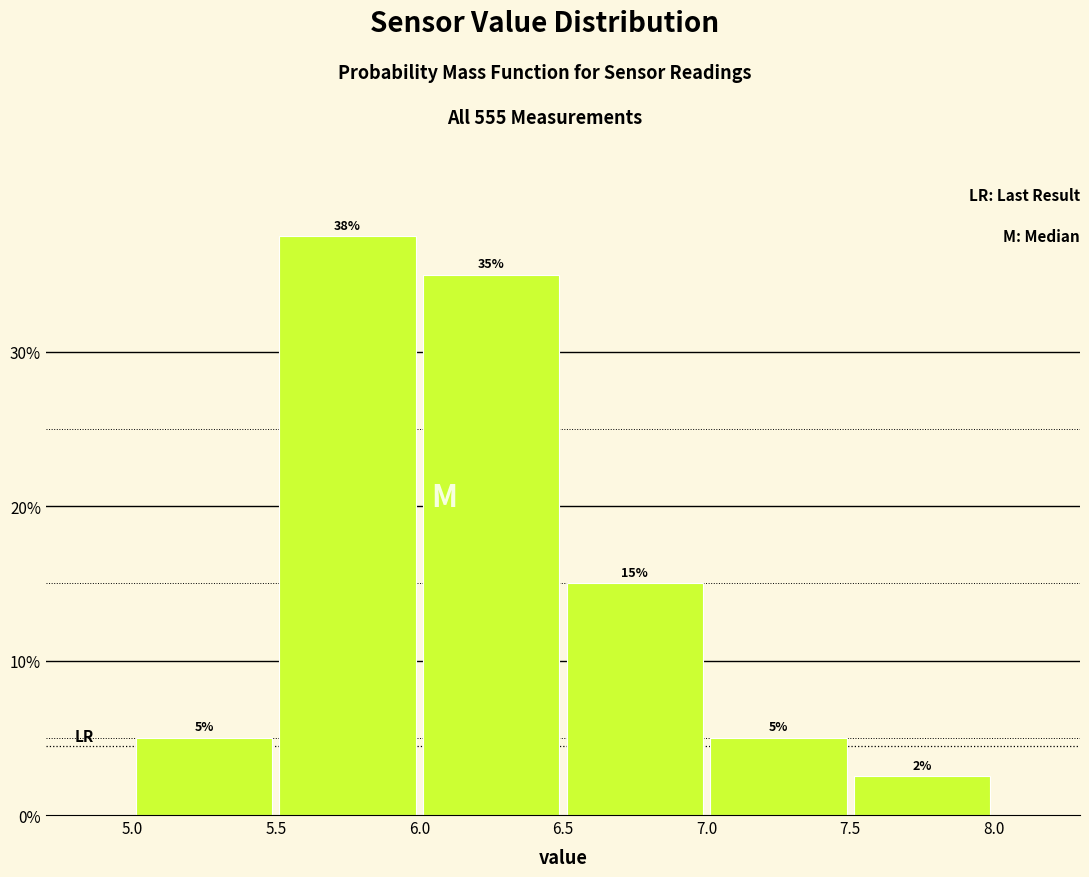

Over which range of the x-axis is the bar tallest?

5.5 to 6.0